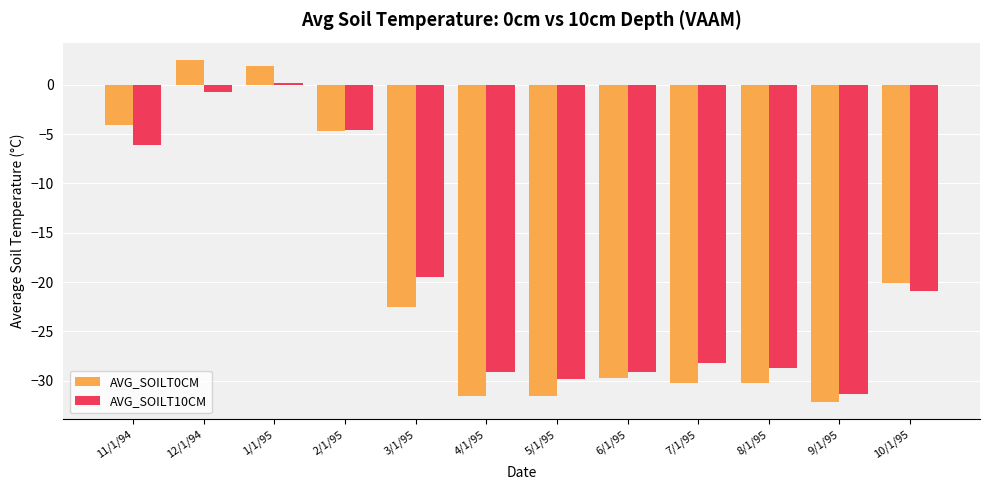

Between 3/1/95 and 10/1/95, which series saw the biggest shift?

AVG_SOILT0CM